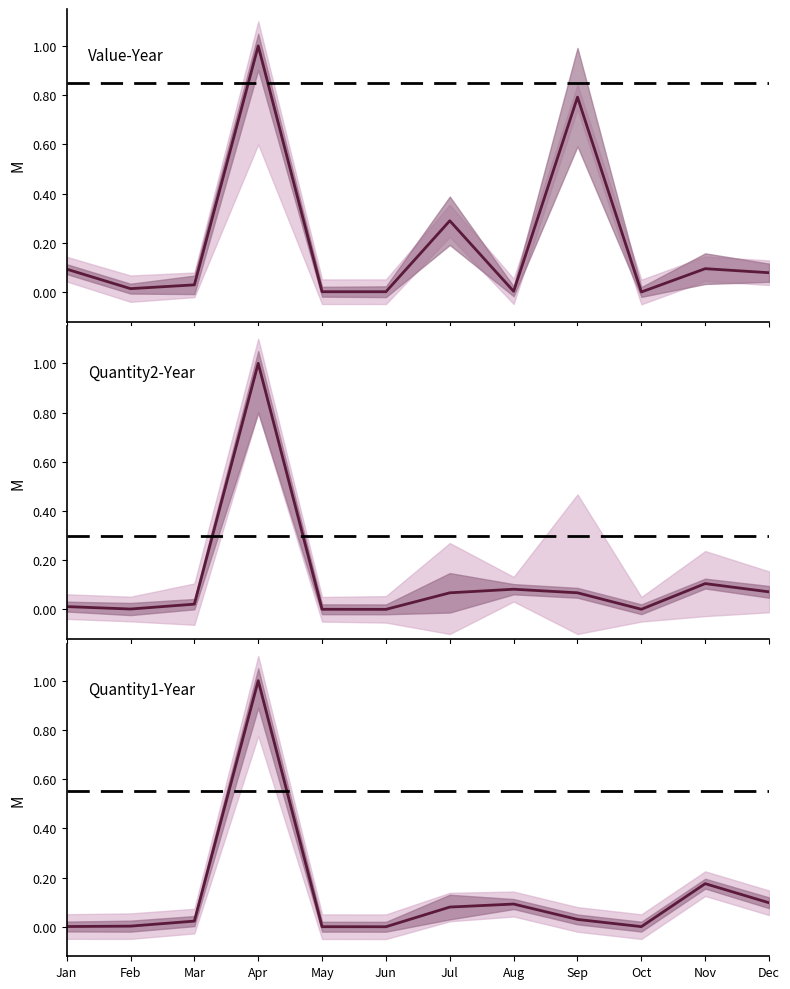

At which label is Value-Year closest to 0?

Oct